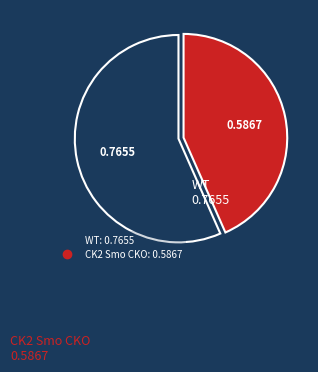

Which category has the smallest portion of the pie?

CK2 Smo CKO